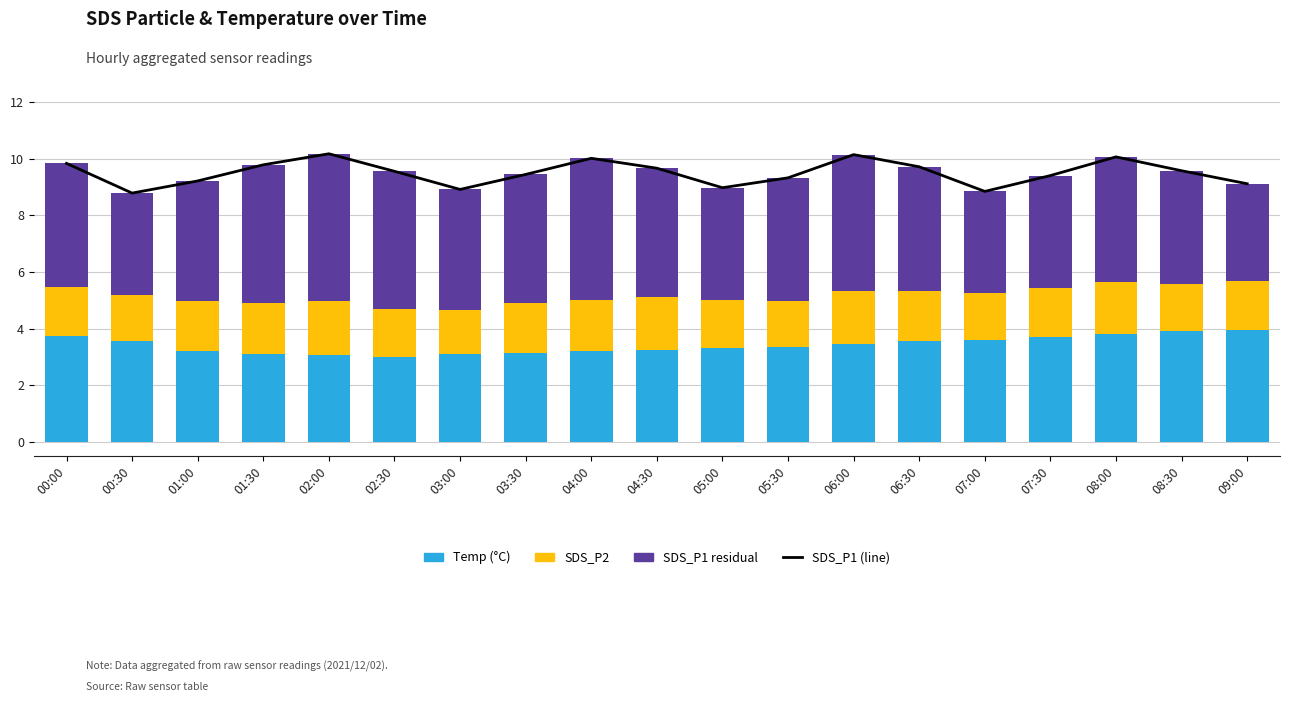

What value does the SDS_P2 series have at 03:00?

1.5